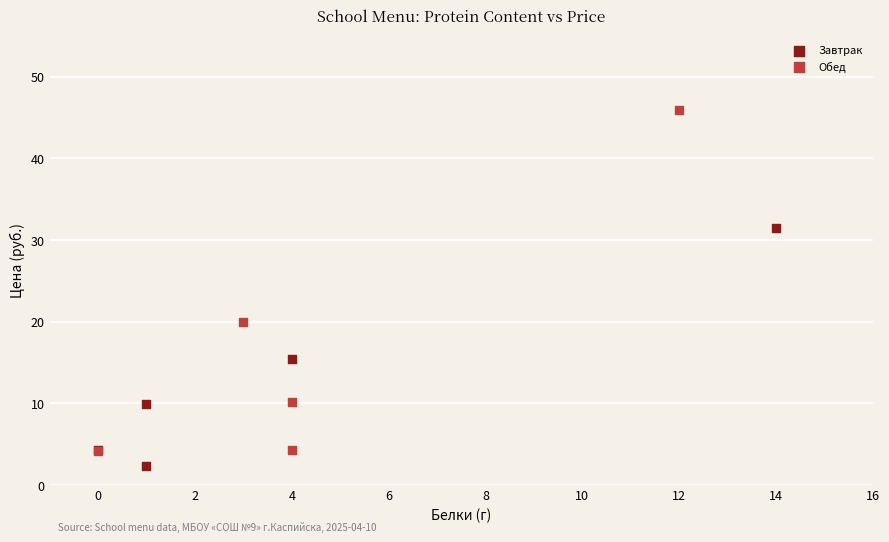

What are all the series names shown in the legend?

Завтрак, Обед